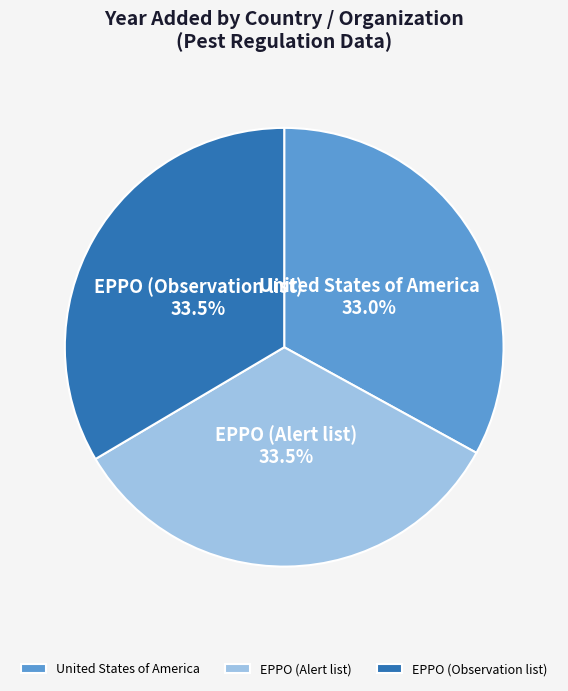

What percentage do EPPO (Observation list) and EPPO (Alert list) together represent?

67.0%